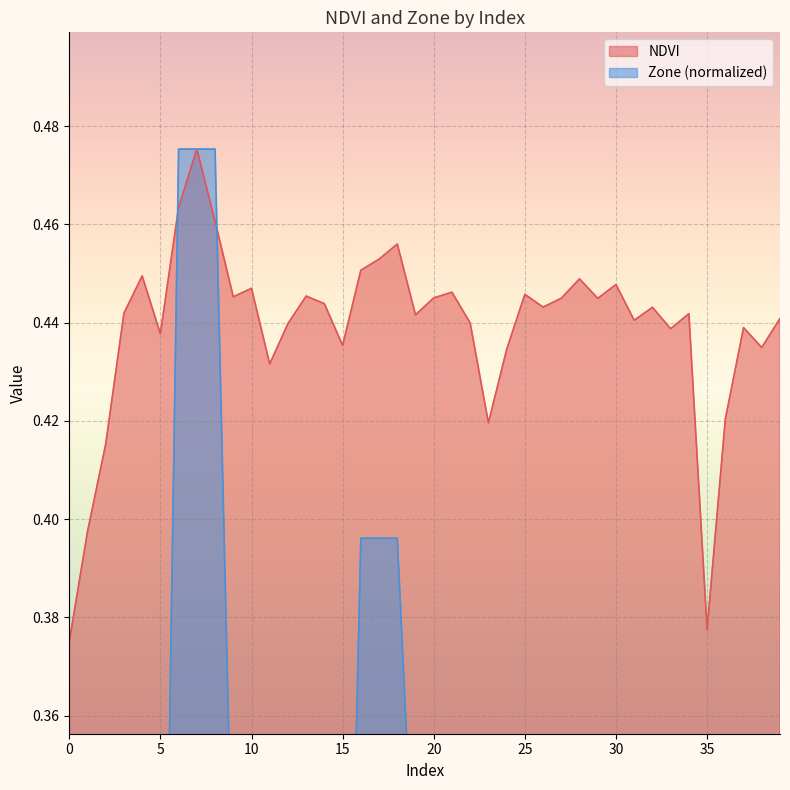

Which series ends up on top after the final intersection of NDVI and Zone?

NDVI